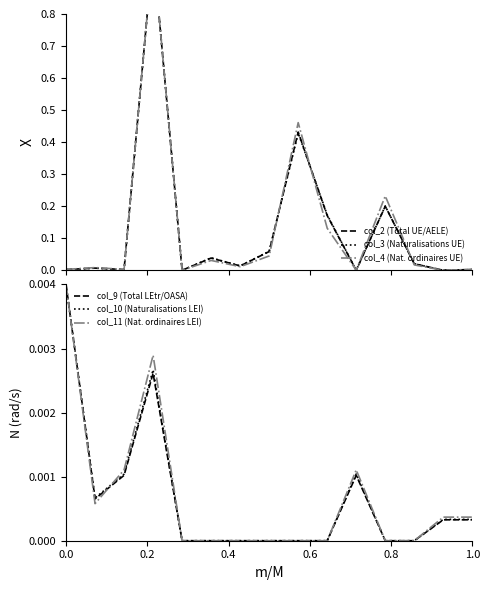

What is the average value of the col_3 (Naturalisations UE) series?

0.1